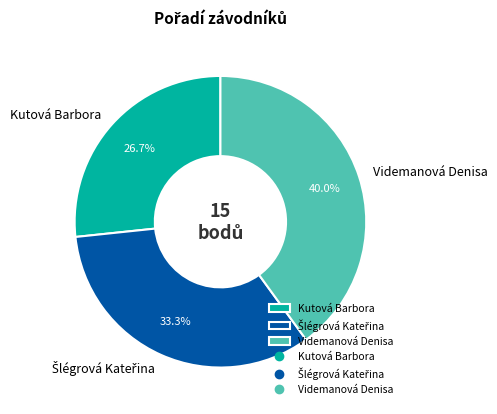

What portion of the pie excludes Videmanová Denisa?

60.0%